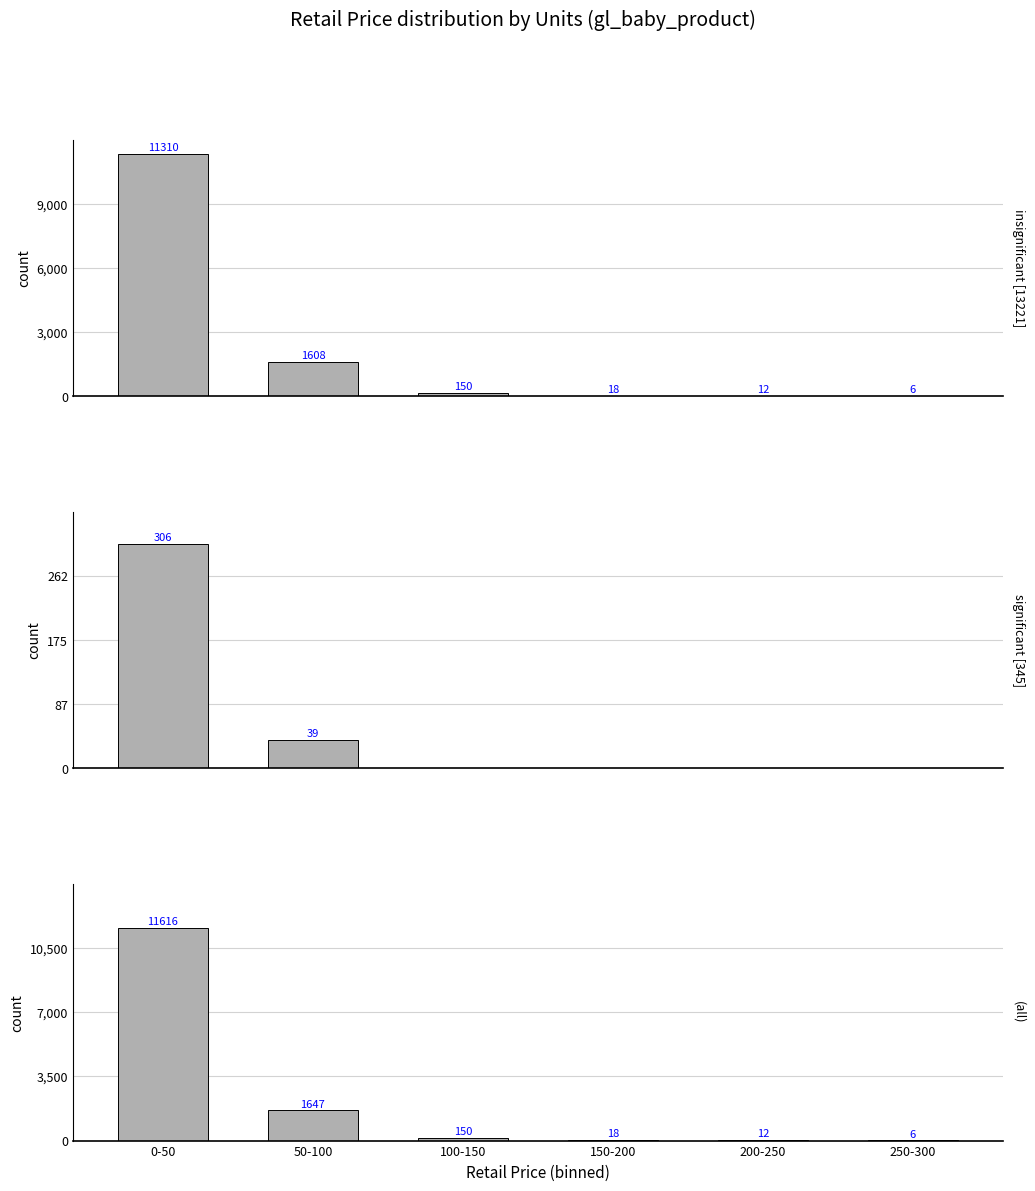

Between 50-100 and 200-250, which series saw the biggest shift?

(all)